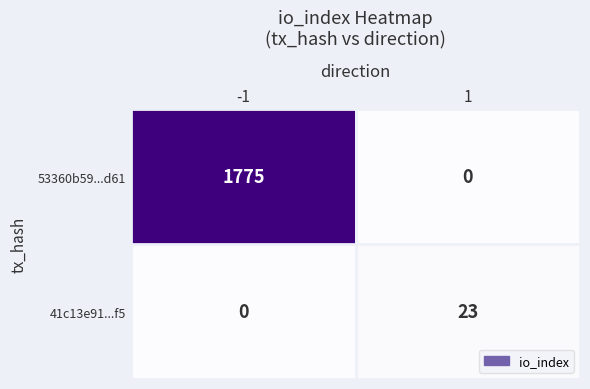

Which series has the largest total across all categories?

53360b59...d61